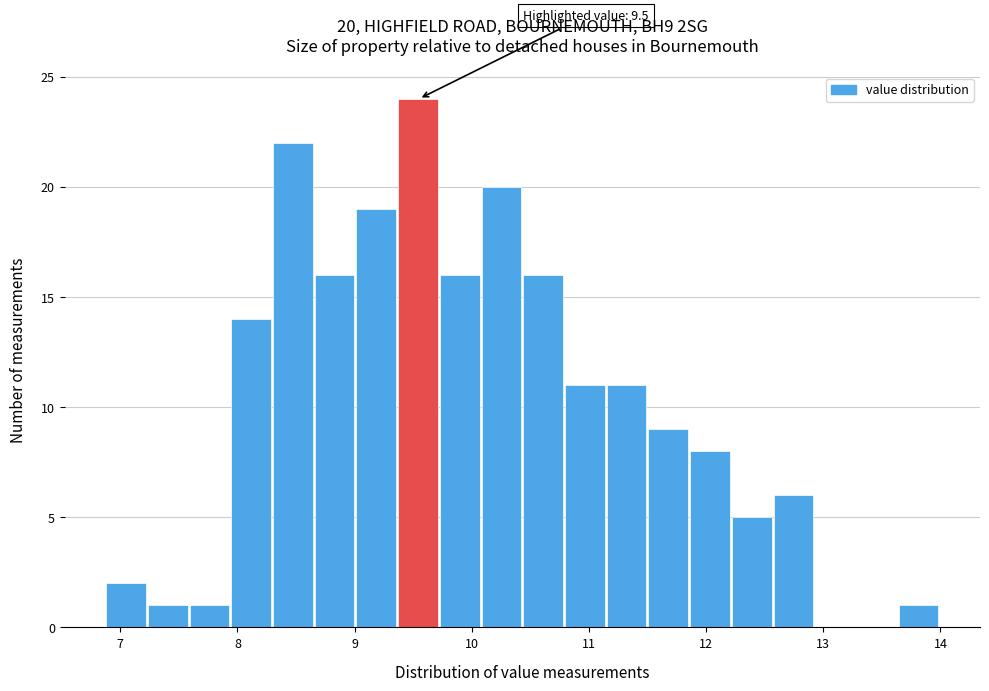

Read against the x-axis, roughly where is the centre of the tallest bar?

9.5